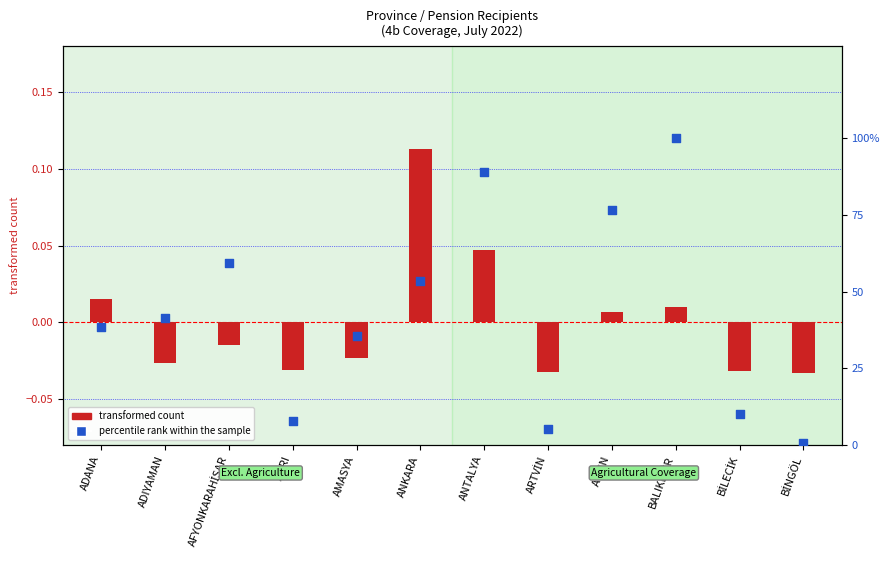

What are all the series names shown in the legend?

transformed count, percentile rank within the sample